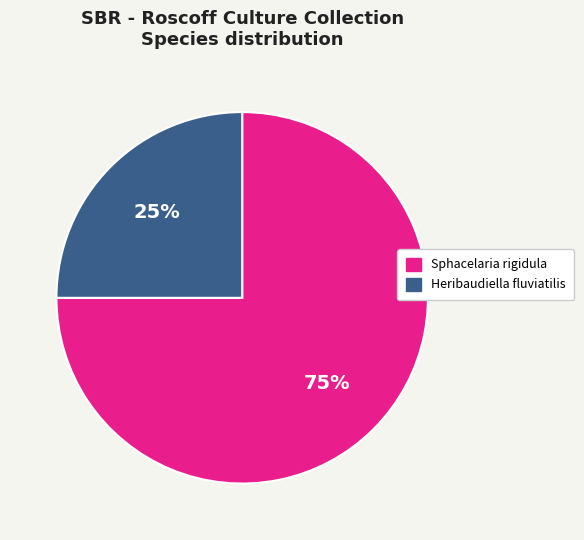

To the nearest percent, what is the average slice percentage?

50%